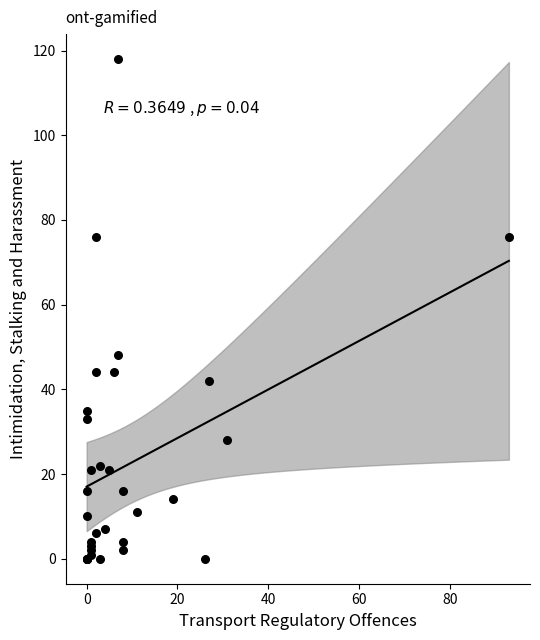

What Y value in the scatter plot is closest to 59?

48